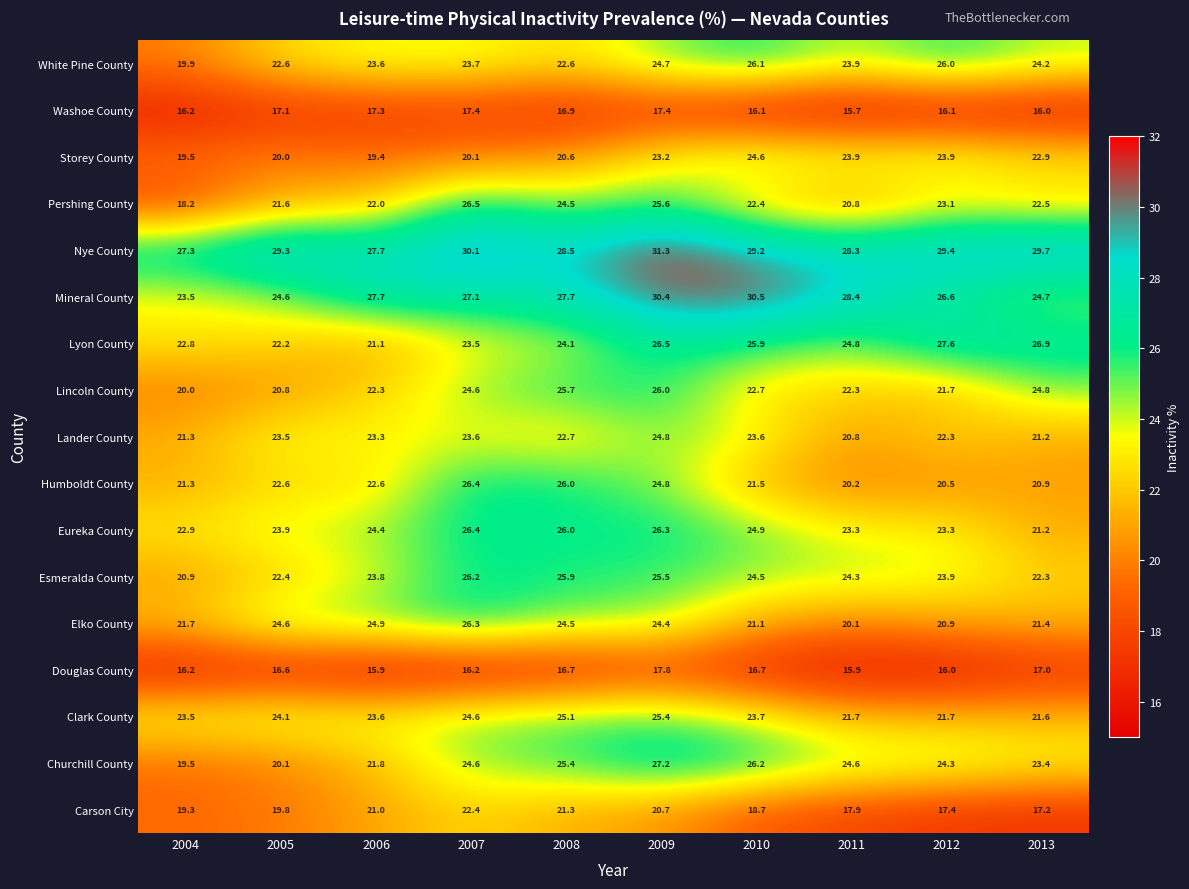

True or false: Elko County has a value of 35.2 at 2009.

False